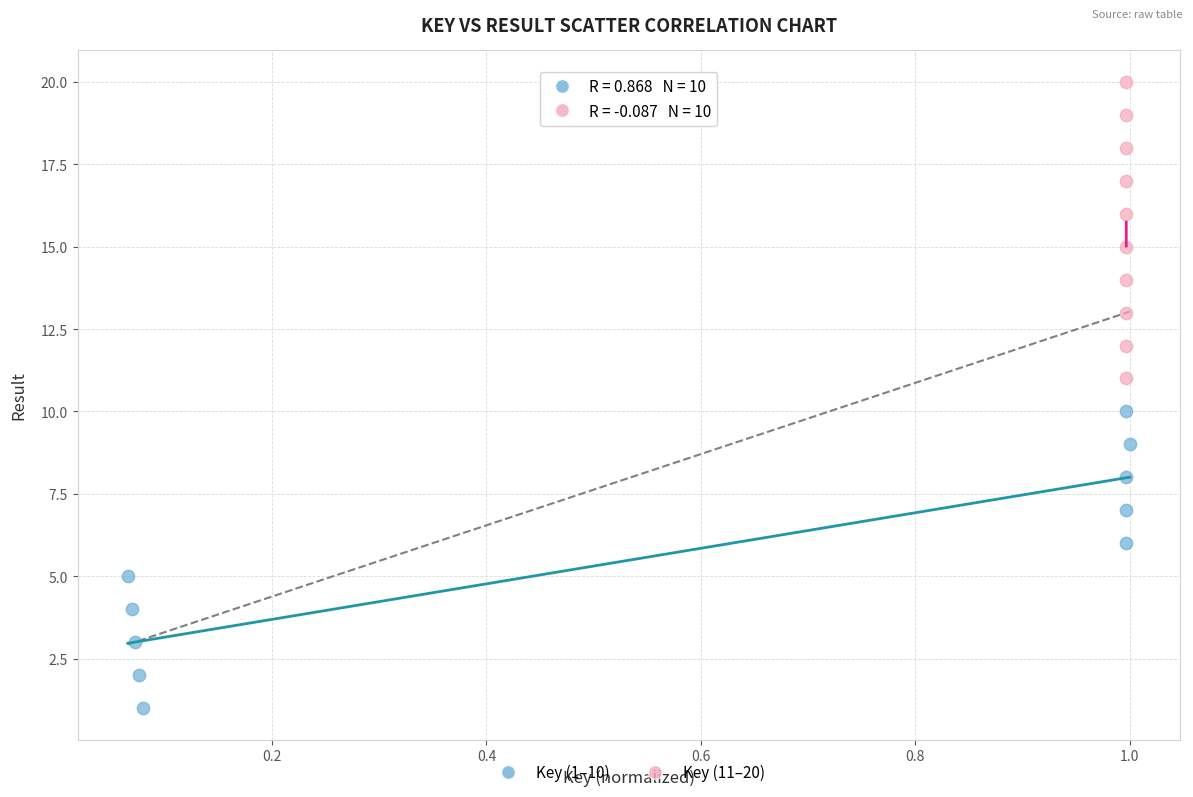

Which series contains the lowest Y value?

Key (1–10)